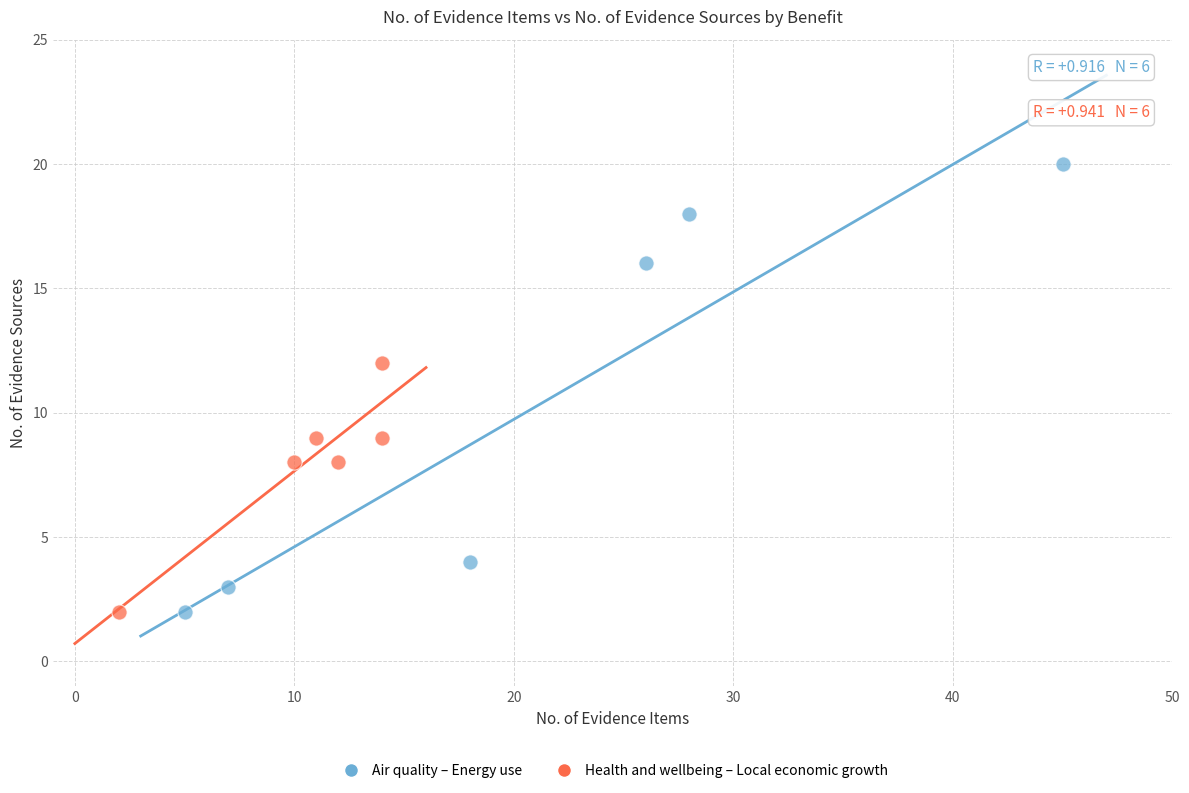

Which series has the widest spread of Y values?

Air quality – Energy use